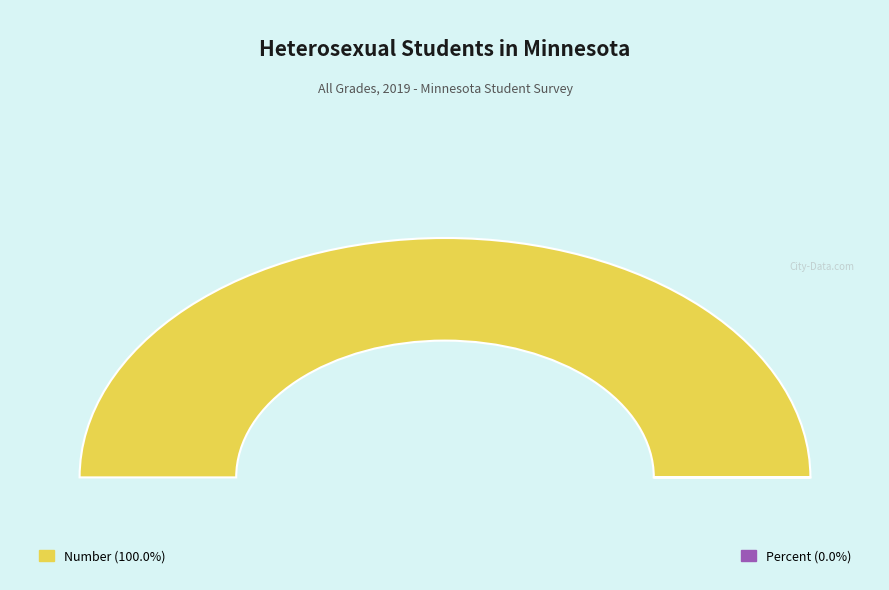

Which has a higher value, Percent or Number?

Number